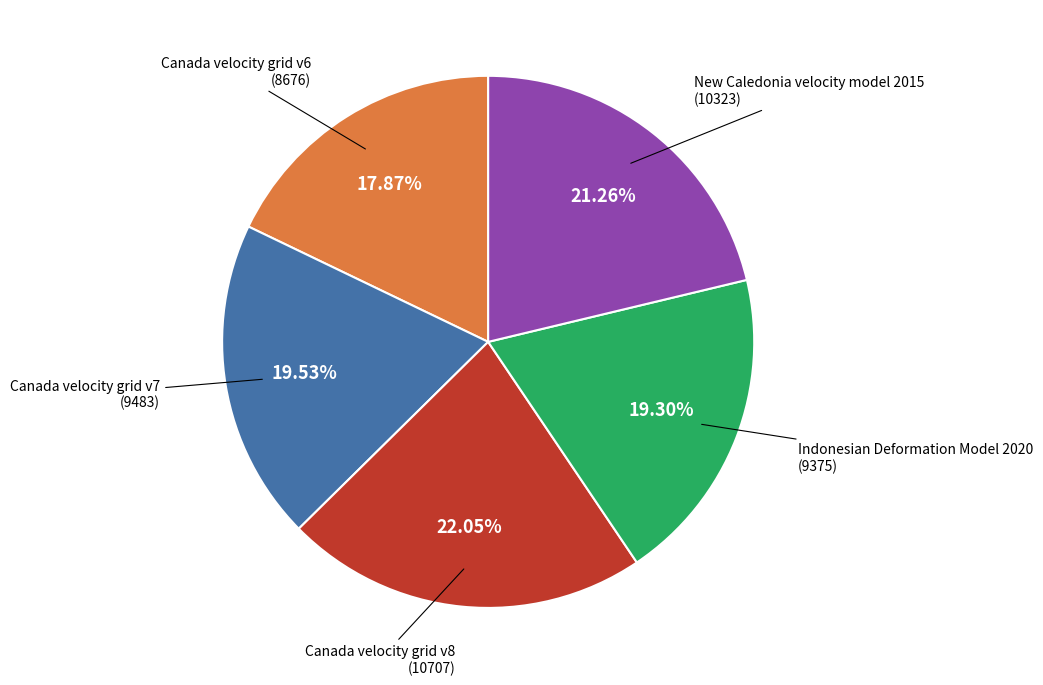

Is there any slice that represents more than half of the pie?

No